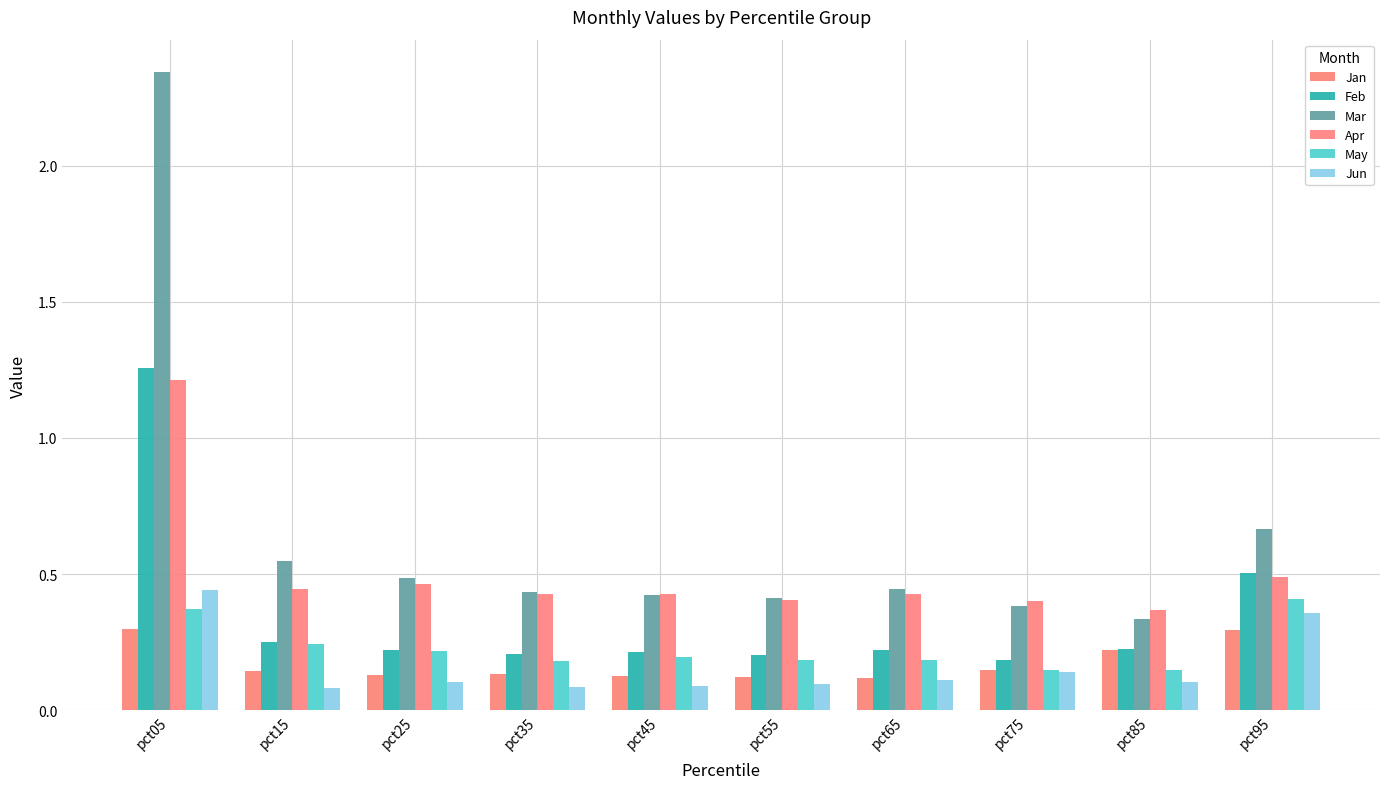

Which series has the largest range (max minus min)?

Mar